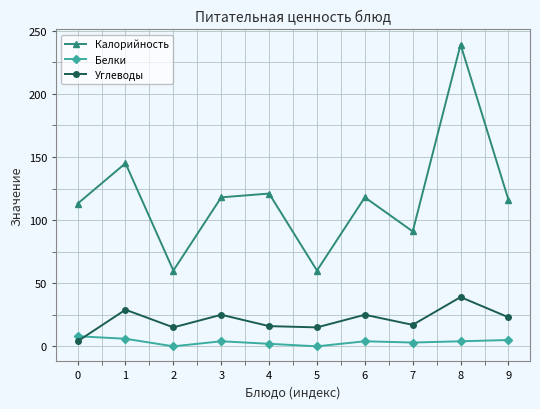

True or false: Белки and Калорийность cross at least once.

False